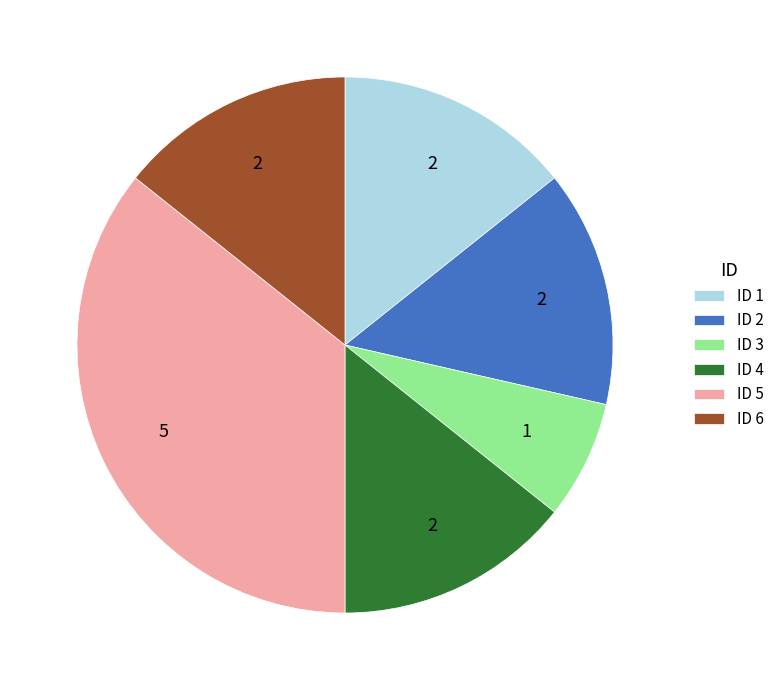

Approximately how many times larger is the value at ID 2 compared to ID 4?

1.0